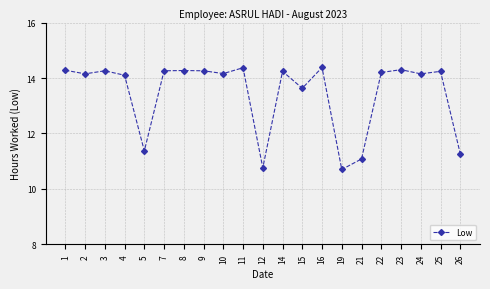

The value at 10 is 5.8. True or false?

False